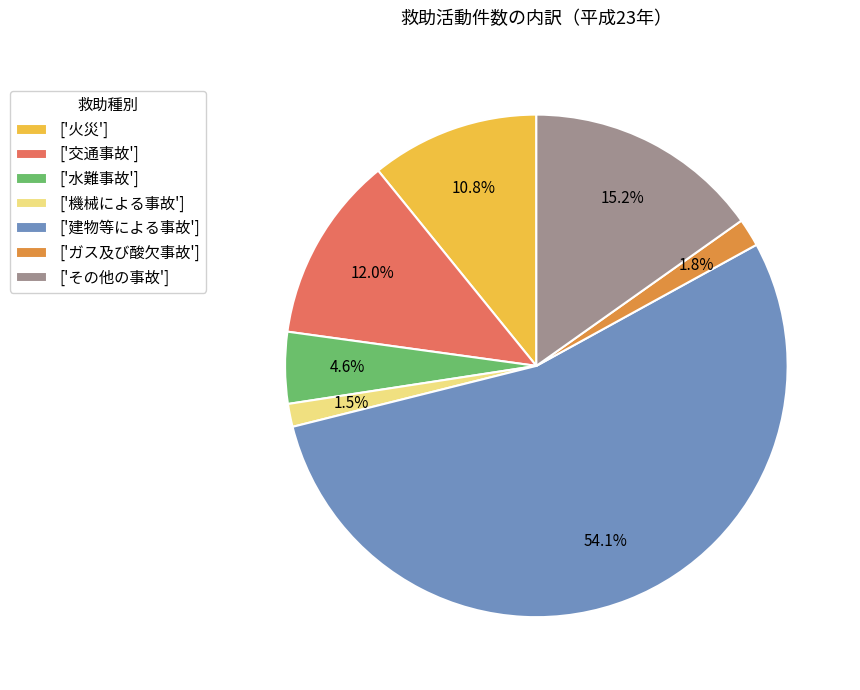

Between ['ガス及び酸欠事故'] and ['その他の事故'], which is larger?

['その他の事故']